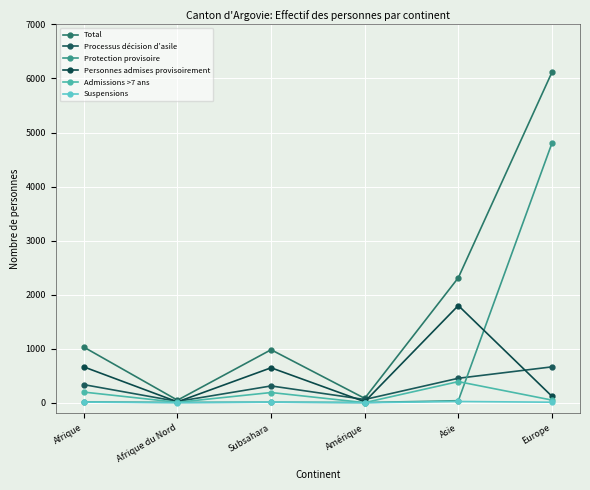

What is the label of the 5th point from the left?

Asie